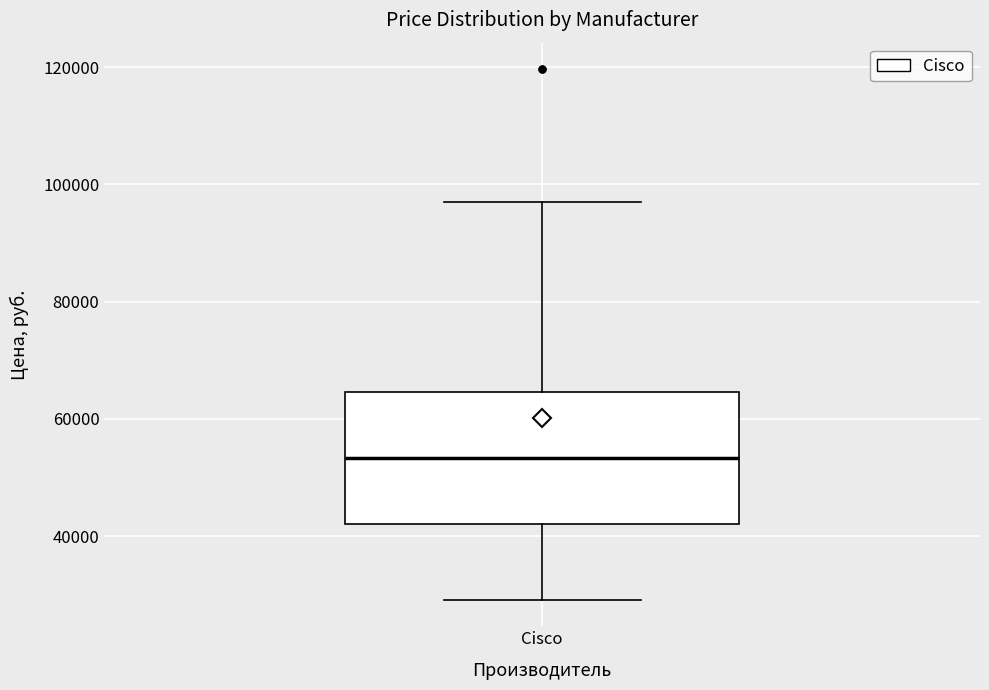

Transcribe this box plot: give where the median line is, the range the box spans, and where the two whiskers end, as read against the y-axis. The values are not printed on the chart, so give them approximately, as read against the axis.

median 54000, box 42000 to 64000, whiskers 30000 to 98000